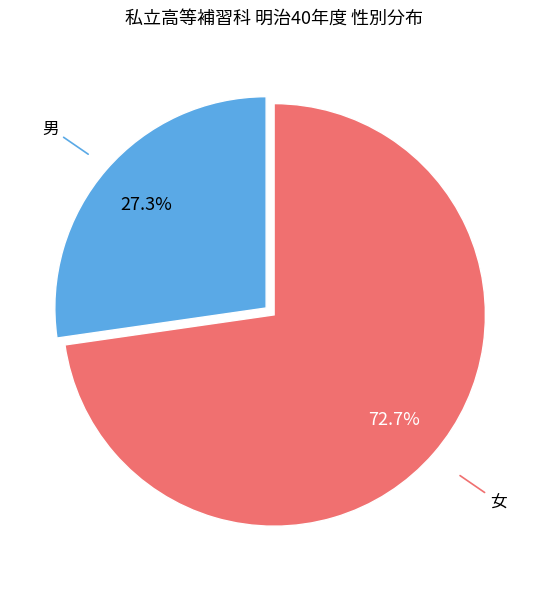

To the nearest percent, what is the combined percentage of 女 and 男?

100%